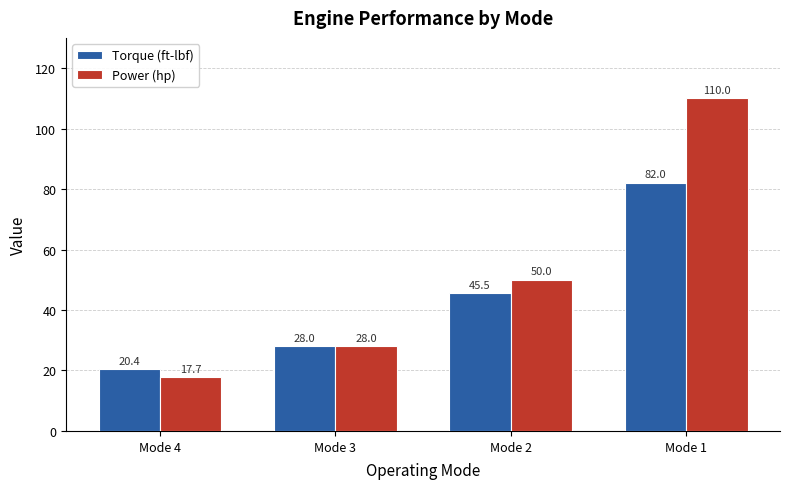

Where is Power (hp) nearest to the value 63?

Mode 2